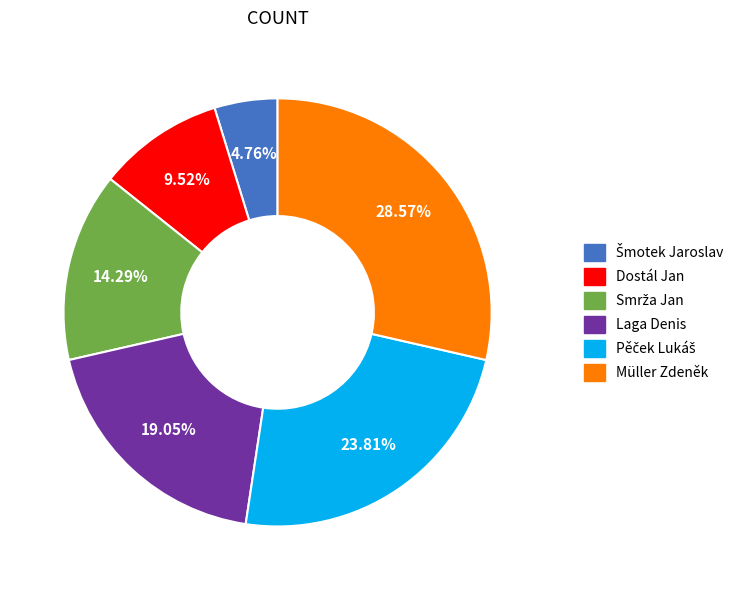

Is there a majority slice in this chart?

No